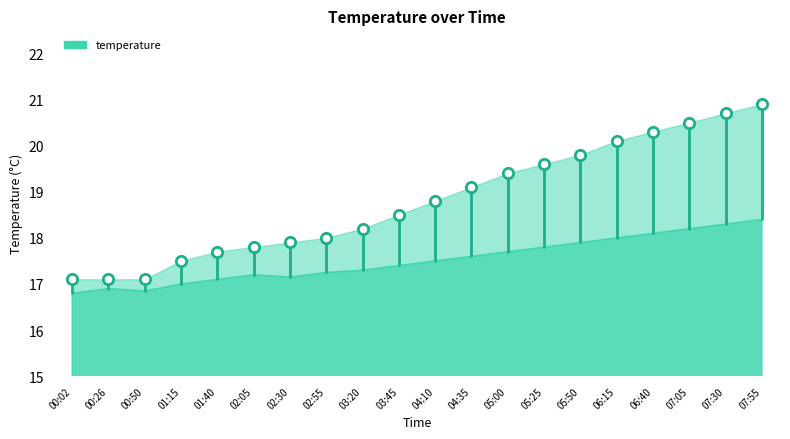

What Y value in the scatter plot is closest to 19?

19.1